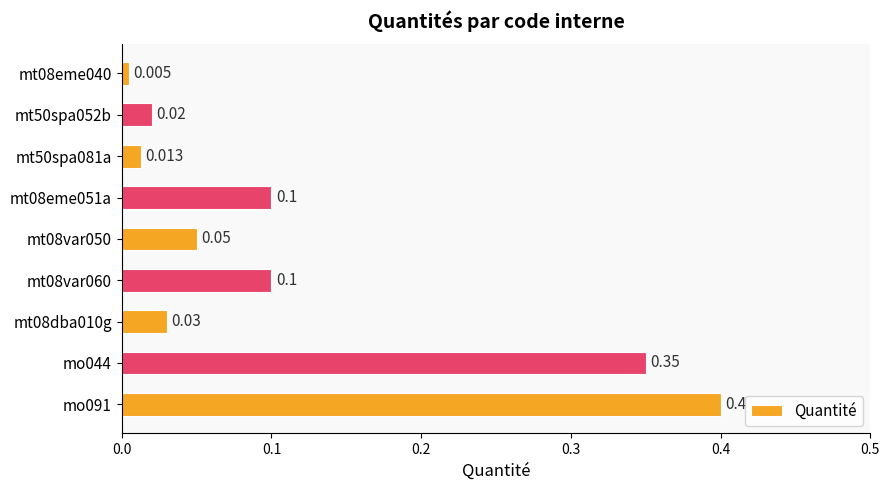

What is the maximum value shown in the chart?

0.4